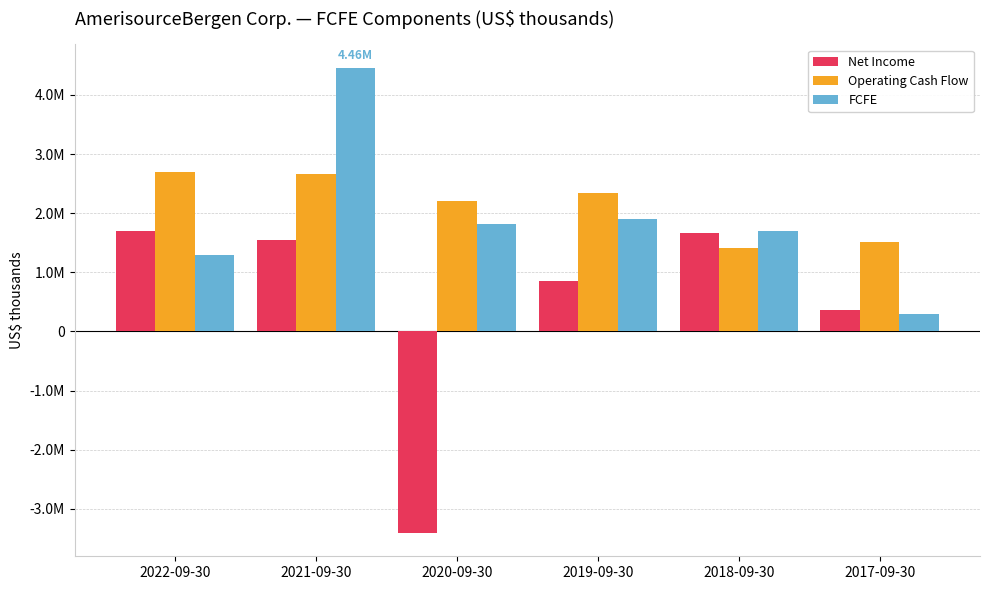

Rank the series at 2019-09-30 from highest to lowest value.

Operating Cash Flow, FCFE, Net Income